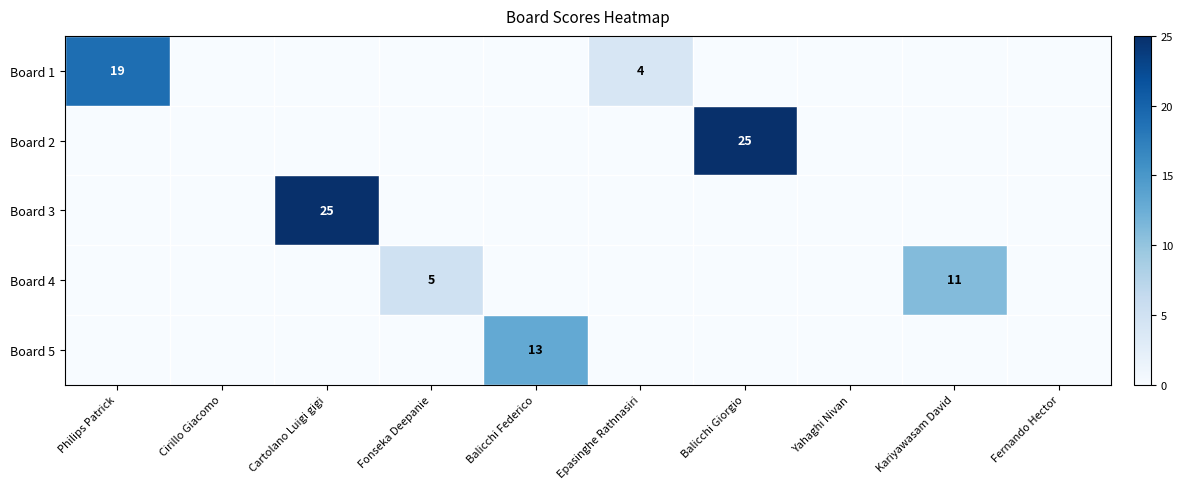

True or false: Board 1 has a value of 19 at Philips Patrick.

True